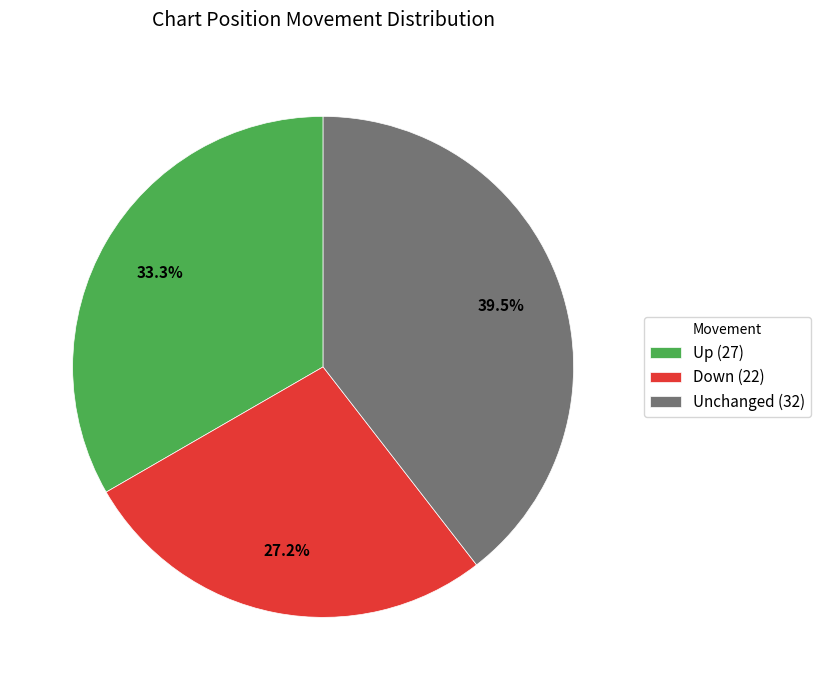

What percentage is NOT represented by Up (27)?

66.7%